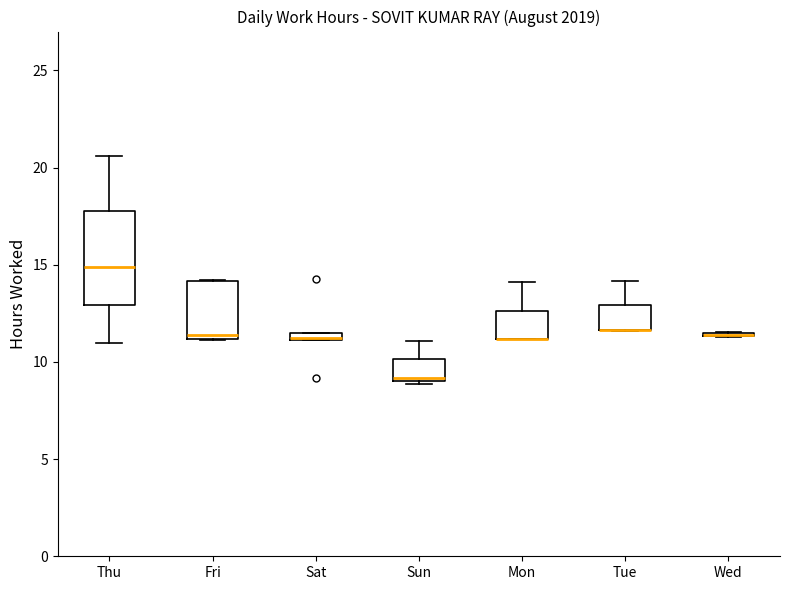

Where does the upper whisker of the box for Mon end on the y-axis? The values are not printed on the chart, so give them approximately, as read against the axis.

14.0